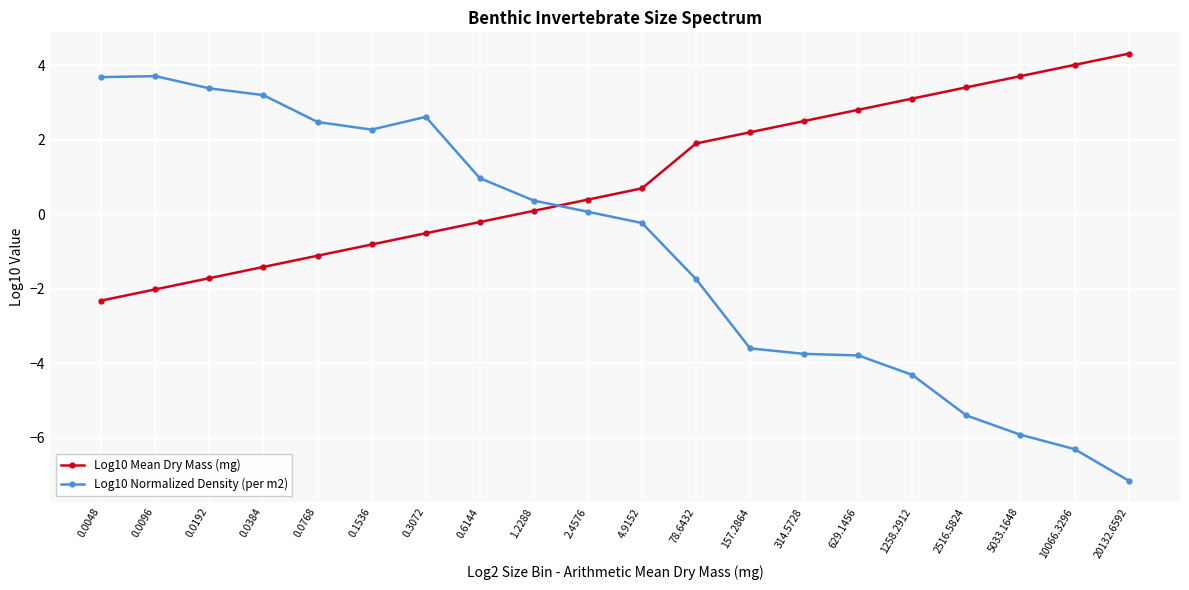

What is the sum of the Log10 Mean Dry Mass (mg) values at 0.0048 and 0.0768?

-3.4